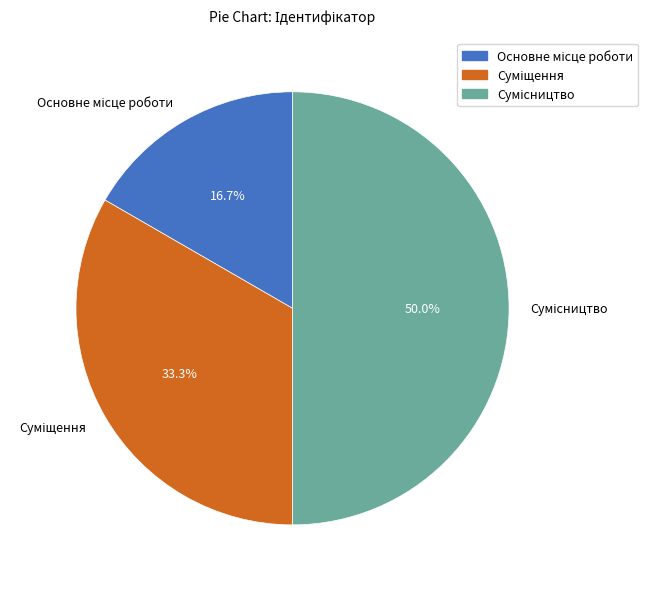

Count the number of slices in the pie.

3